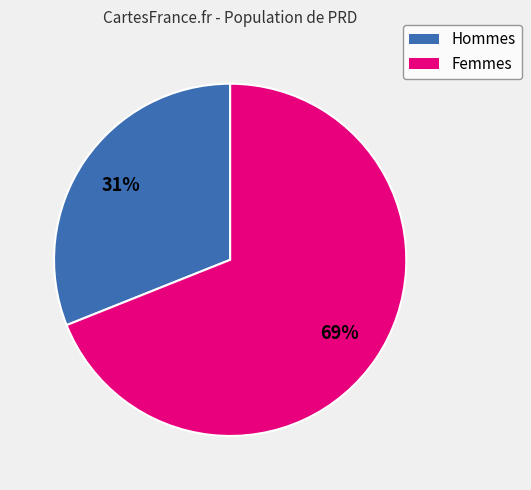

Does any single category account for the majority?

Yes